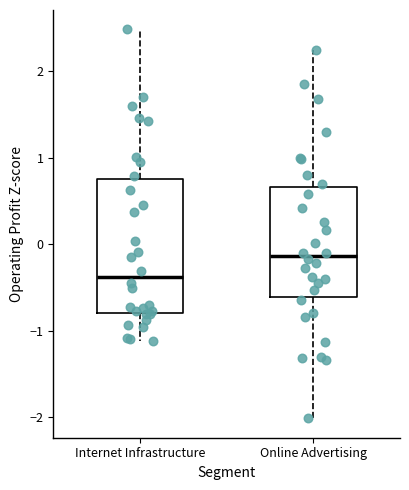

Reading left to right, read every box against the y-axis: the position of its median line, the range the box covers, and the ends of its whiskers. The values are not printed on the chart, so give them approximately, as read against the axis.

Internet Infrastructure: median -0.4, box -0.8 to 0.8, whiskers -1.1 to 2.5
Online Advertising: median -0.1, box -0.6 to 0.7, whiskers -2.0 to 2.3